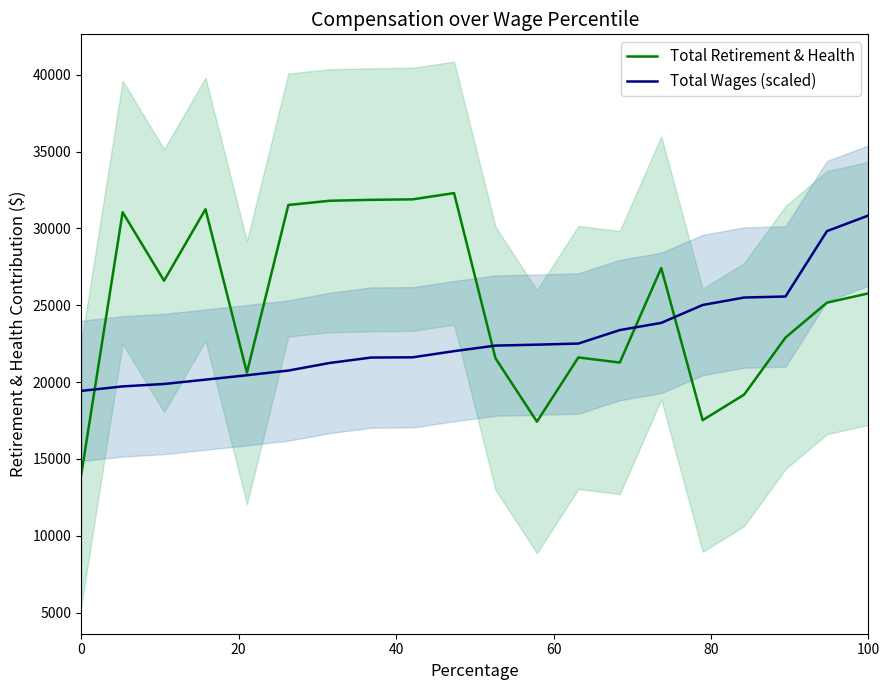

True or false: Total Wages (scaled) has more than 0 points higher than both neighbors.

False